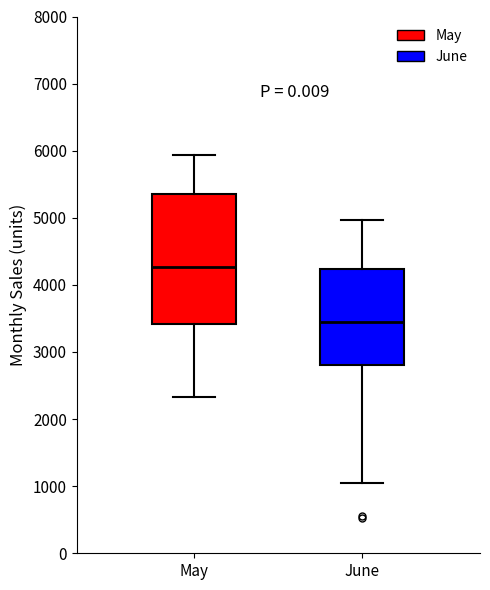

Comparing the boxes themselves (not the whiskers), which one is the tallest?

May